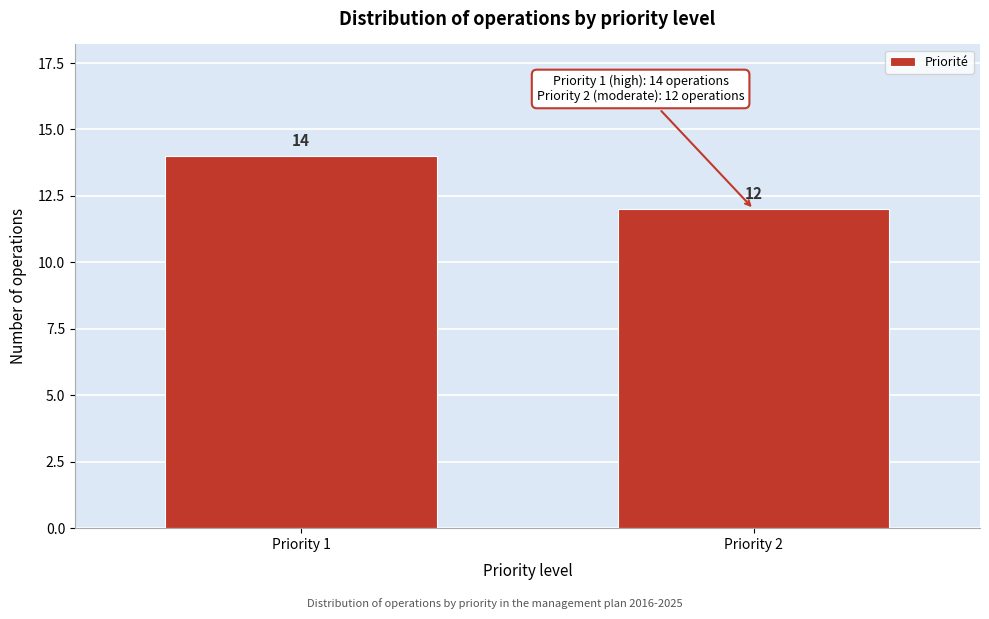

Reading right to left, what are all the values shown in this chart?

Priority 2=12	Priority 1=14